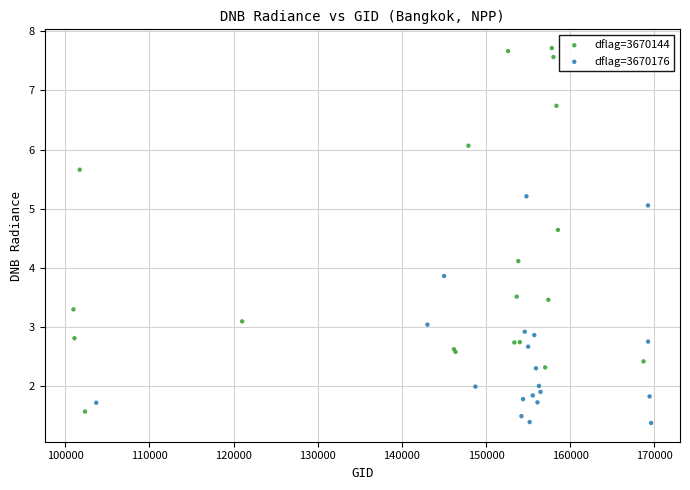

Which series has the largest Y range (max minus min)?

dflag=3670144